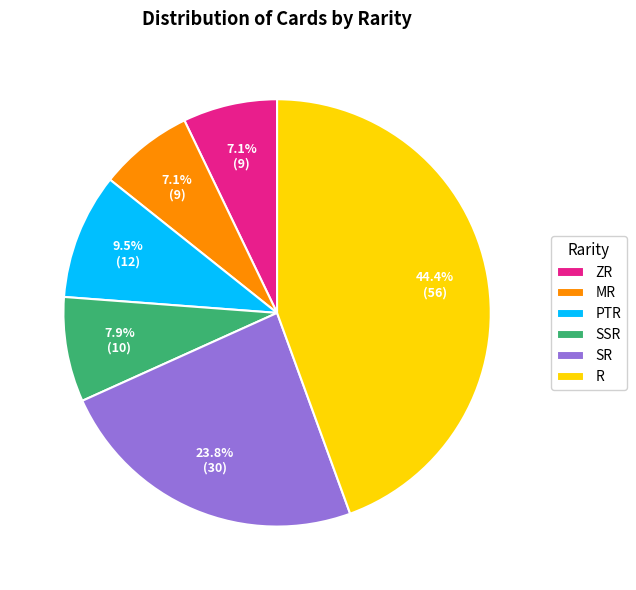

To the nearest percent, what portion does SR represent?

24%